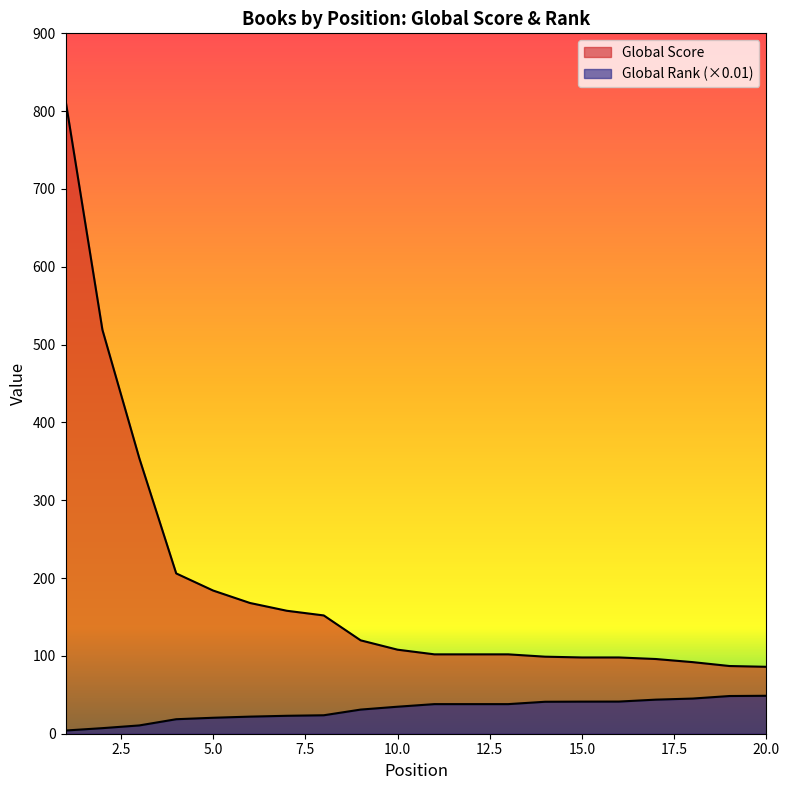

The Global Score series shows 92.0 at 18. True or false?

True